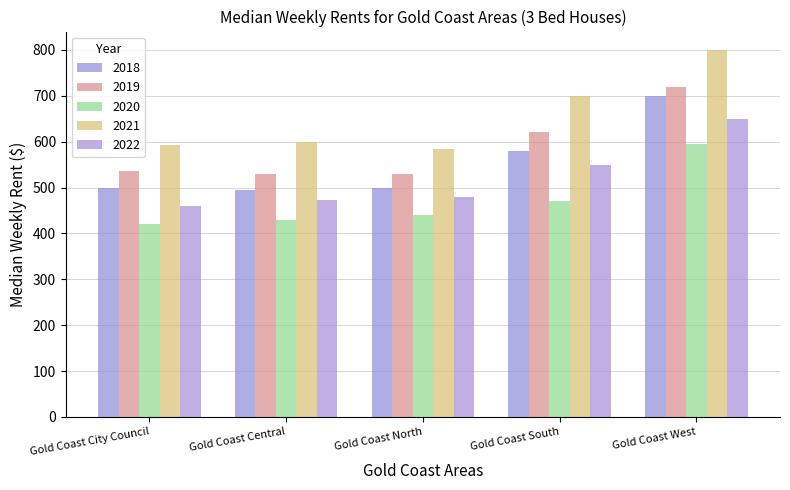

What is the sum of the 2022 values at Gold Coast Central and Gold Coast North?

952.5